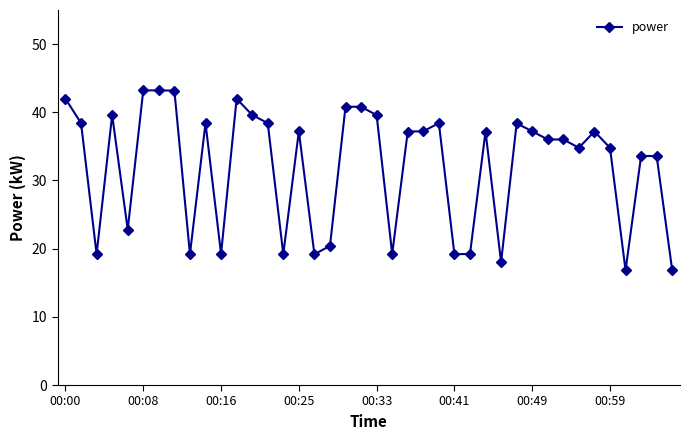

What is the value of the 26th point from the left?

19.2